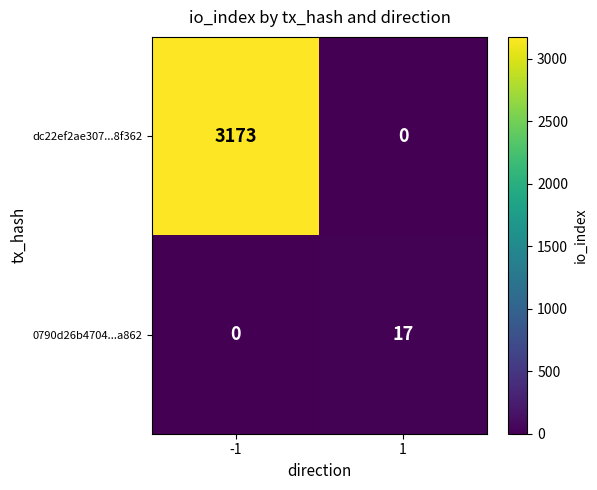

Which series has the largest total across all categories?

dc22ef2ae307...8f362